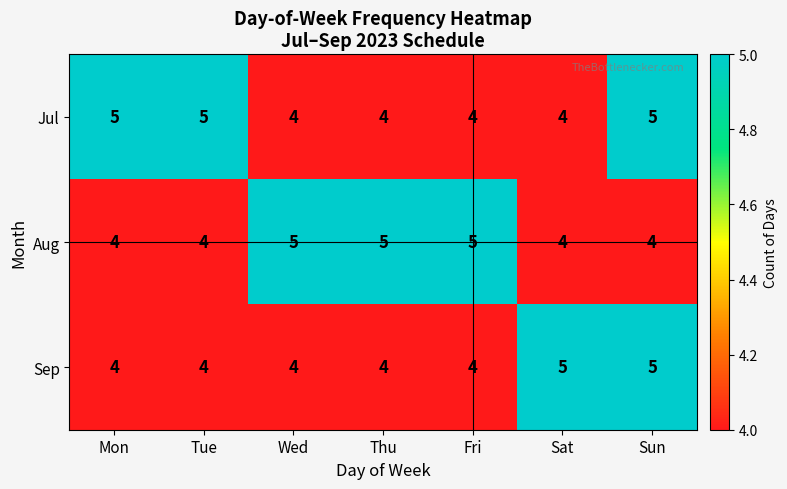

What is the lowest value of the Sep series?

4